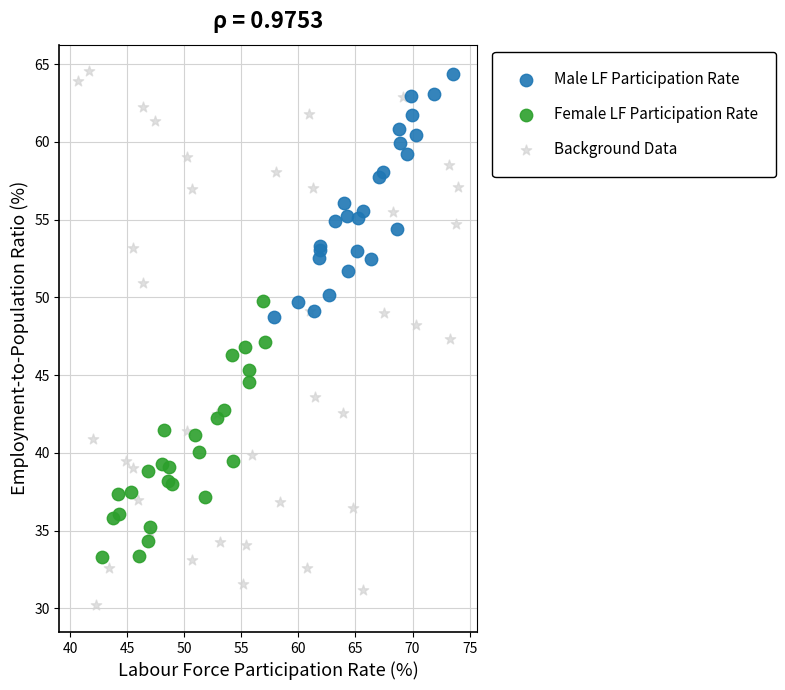

Which series reaches the minimum Y coordinate?

Background Data